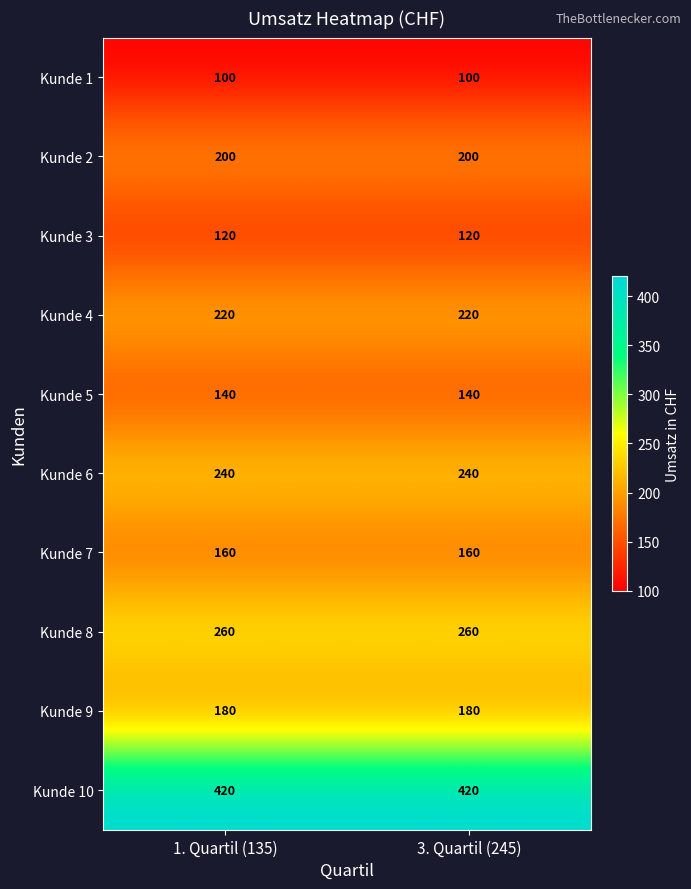

Rank the series by their maximum value, from lowest to highest.

Kunde 1, Kunde 3, Kunde 5, Kunde 7, Kunde 9, Kunde 2, Kunde 4, Kunde 6, Kunde 8, Kunde 10